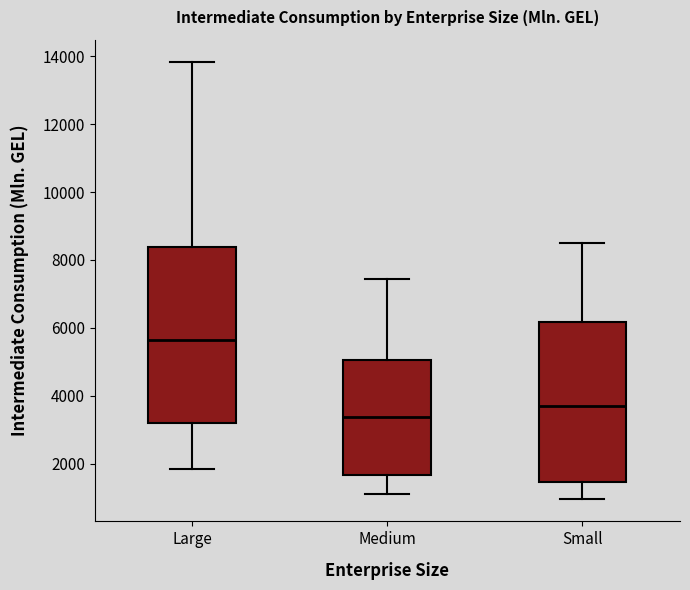

Which box's median line is the lowest?

Medium